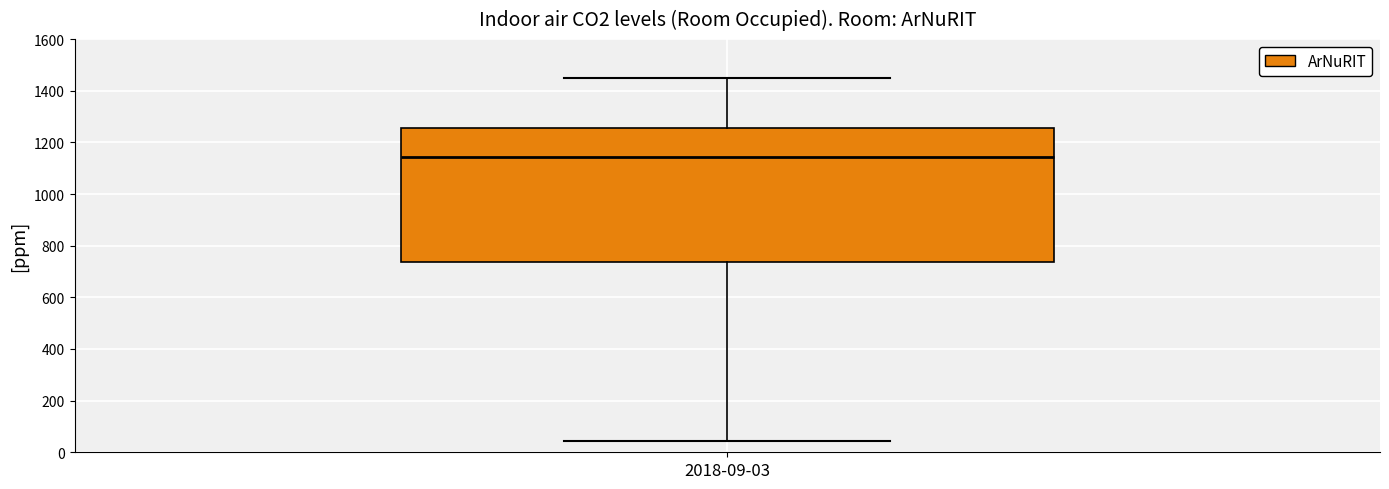

Read this box plot against the y-axis: the position of the median line, the range covered by the box, and the ends of both whiskers. The values are not printed on the chart, so give them approximately, as read against the axis.

median 1140, box 740 to 1260, whiskers 40 to 1440